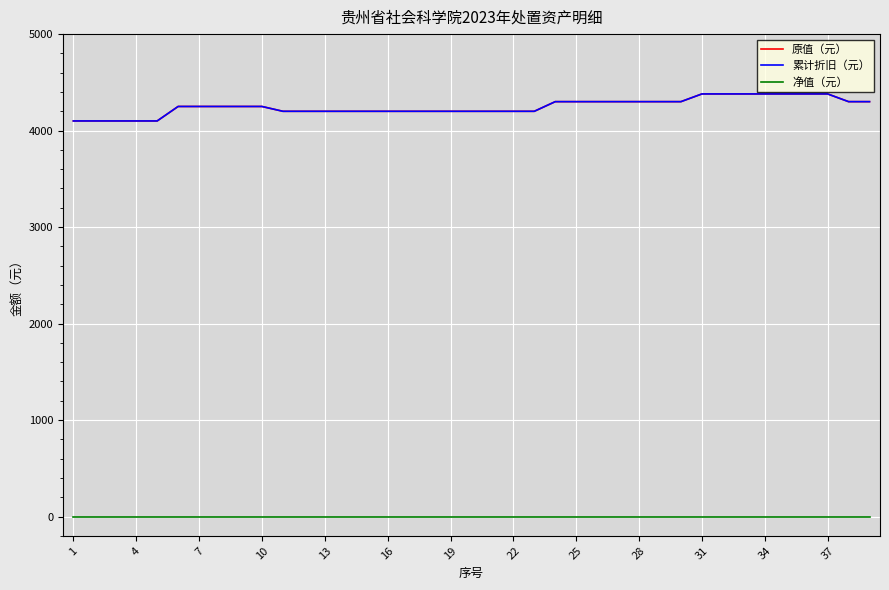

Is this an area chart (filled region under the line)?

No